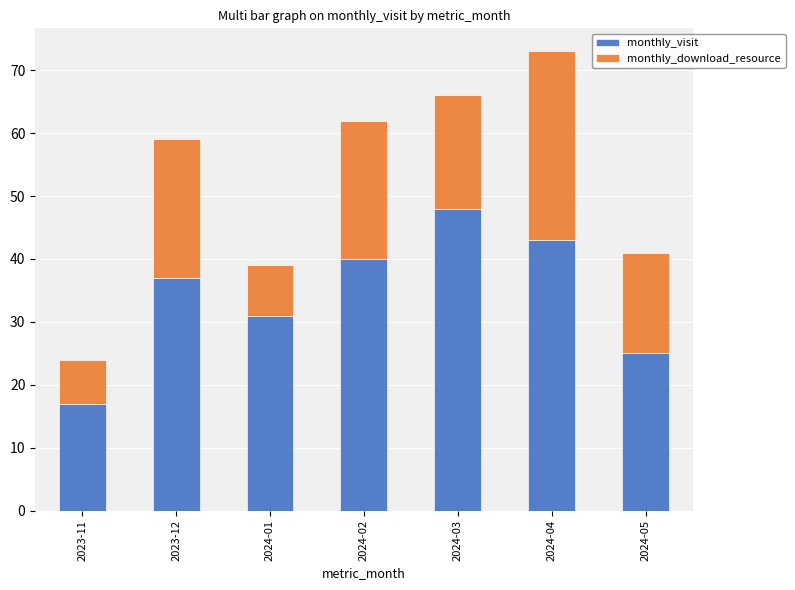

What is the lowest value of the monthly_visit series?

17